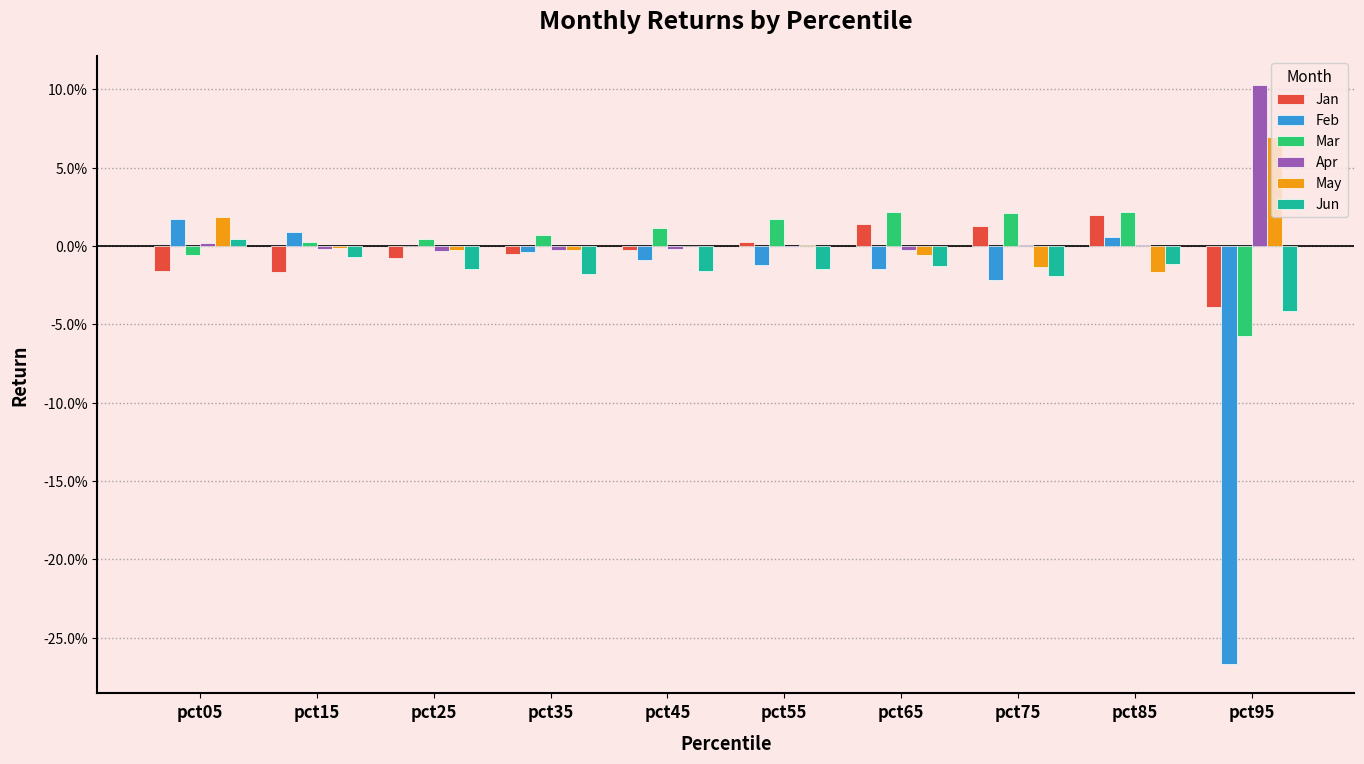

Which series has the largest range (max minus min)?

Feb